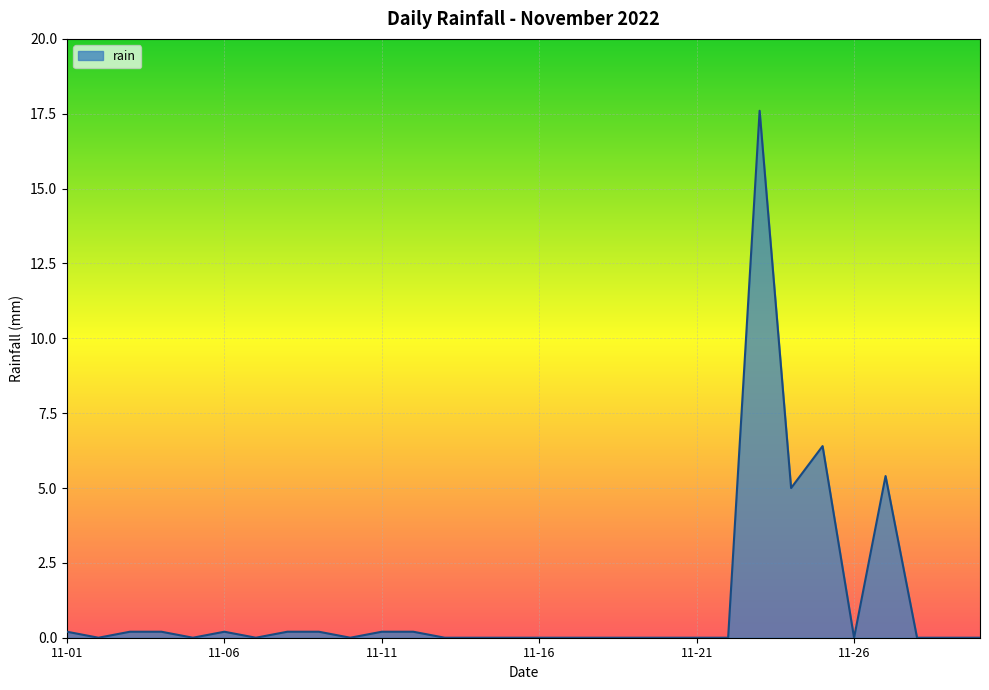

What is the greatest value displayed?

17.6